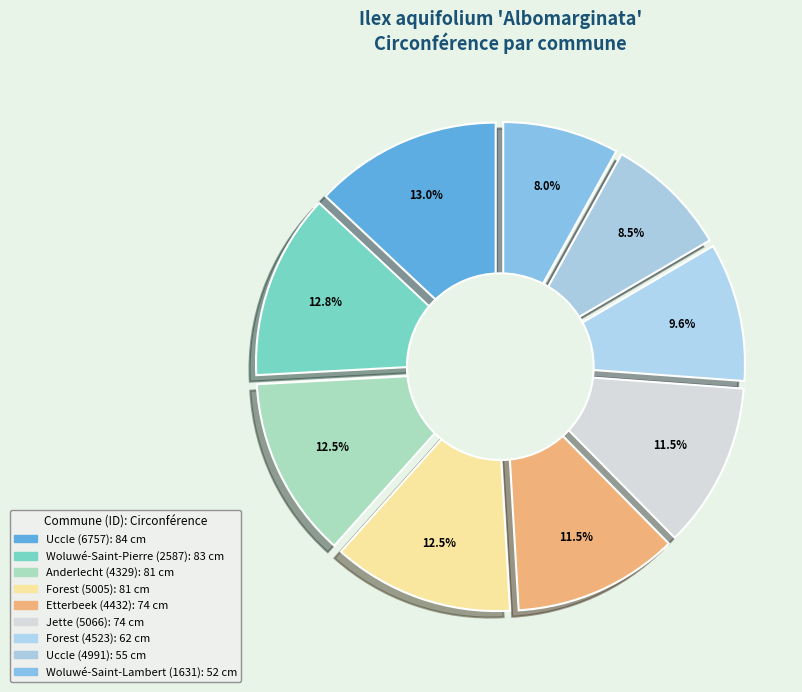

Is it true that Forest (4523) is 10% of the pie?

True